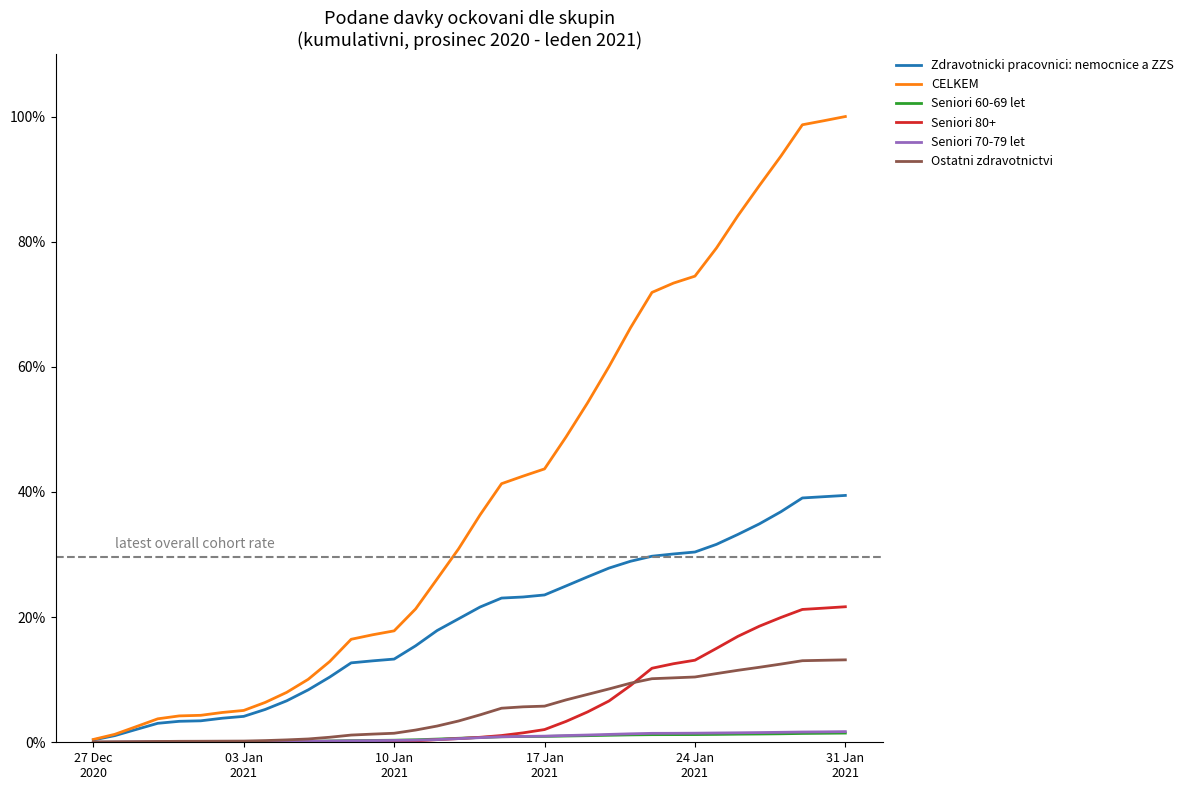

Which series has the largest range (max minus min)?

CELKEM